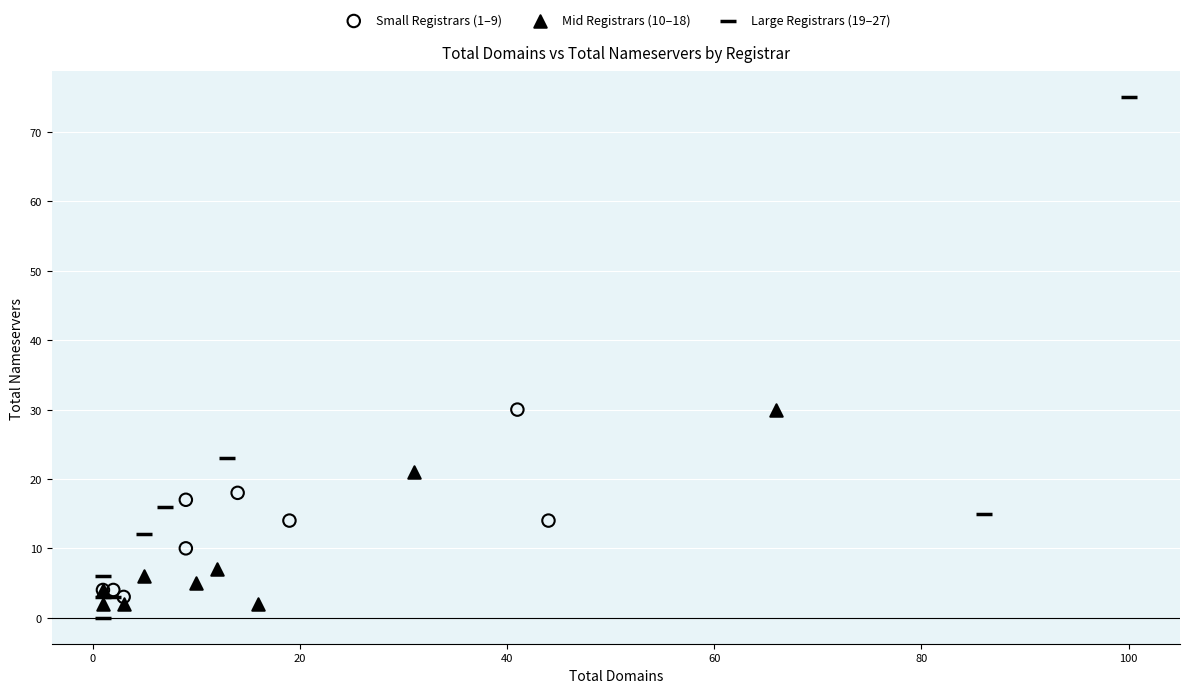

Which series contains the highest Y value?

Large Registrars (19–27)